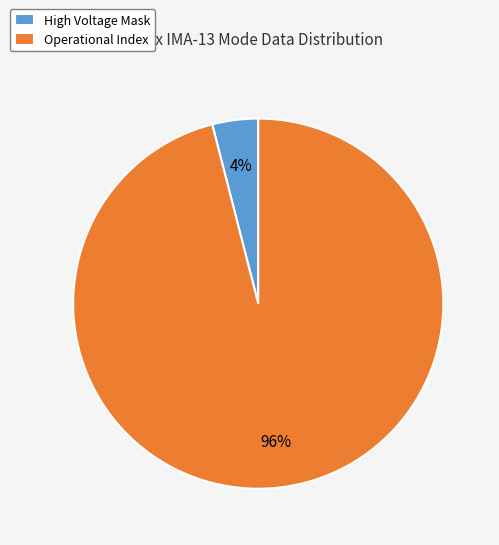

Does any single category account for the majority?

Yes